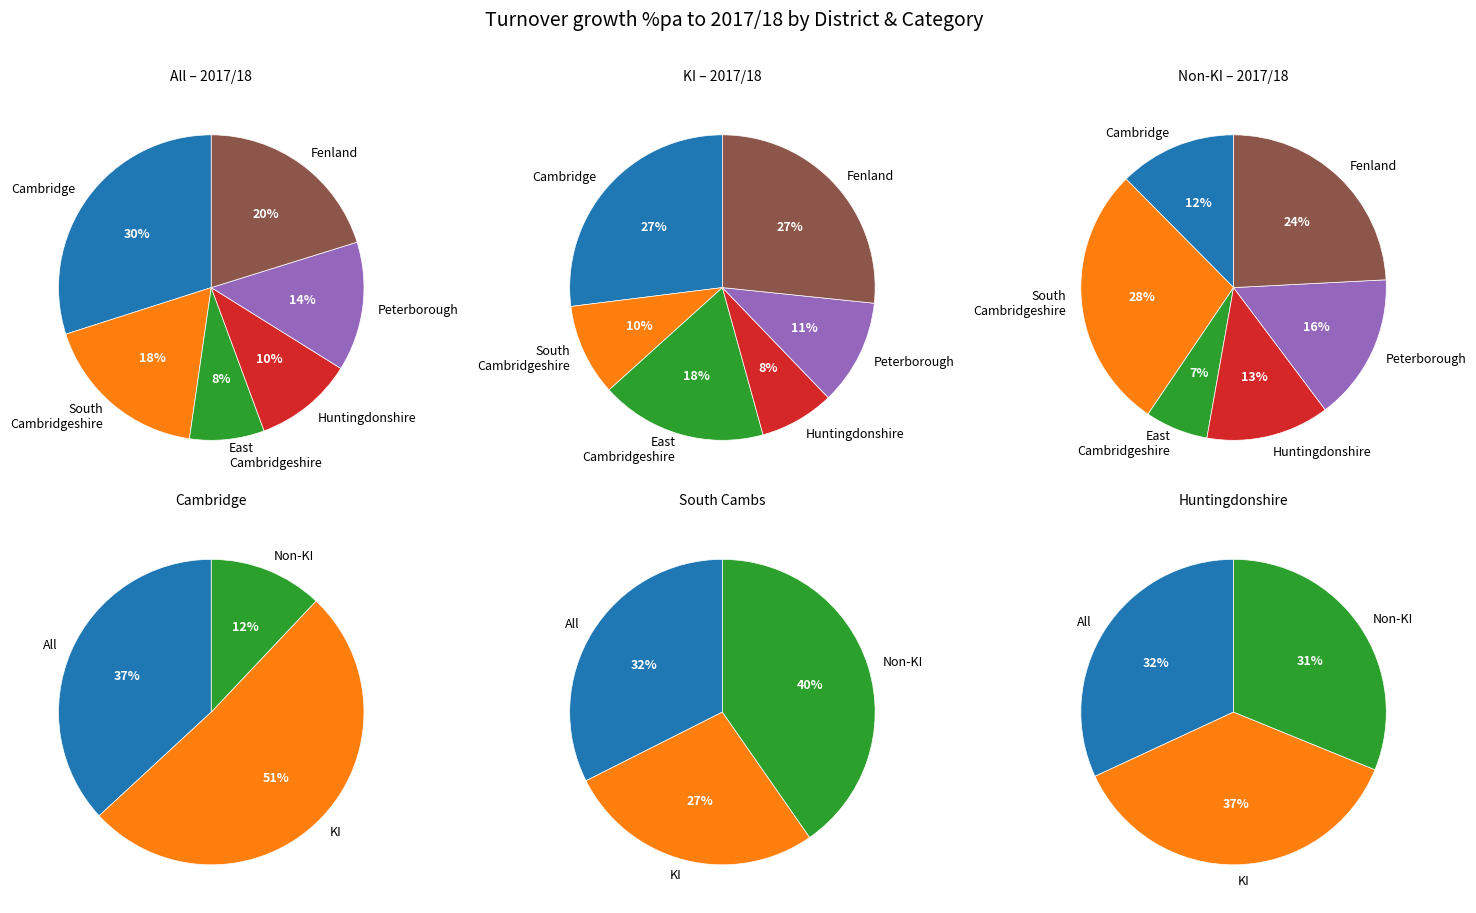

Between South Cambridgeshire and Cambridge, which is larger?

Cambridge